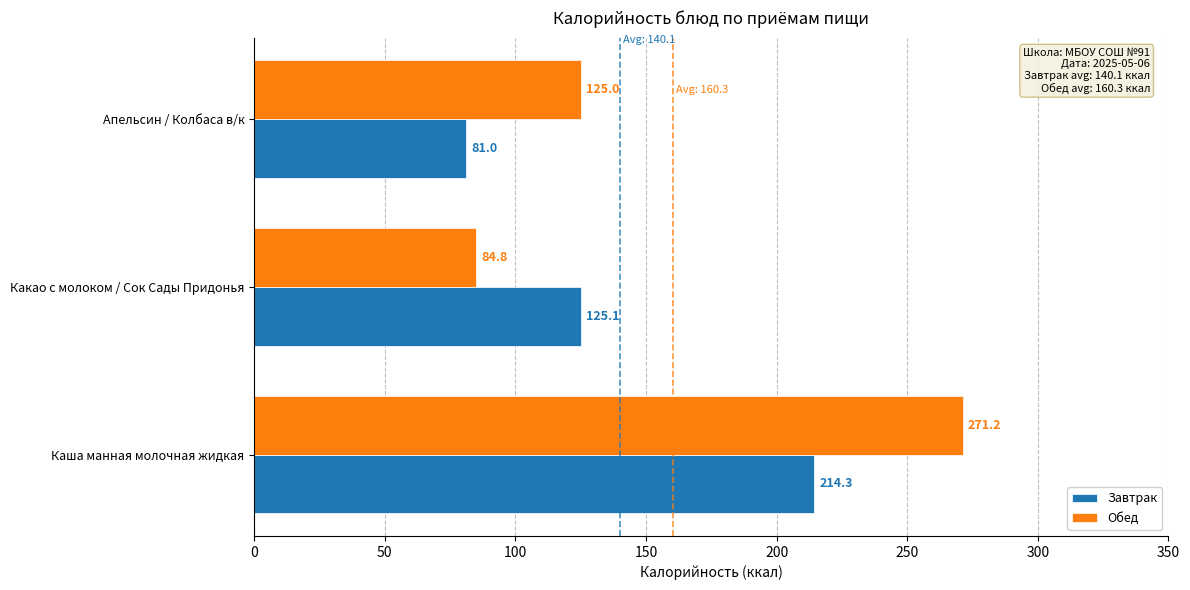

Which series changed the most between Каша манная молочная жидкая and Какао с молоком / Сок Сады Придонья?

Обед